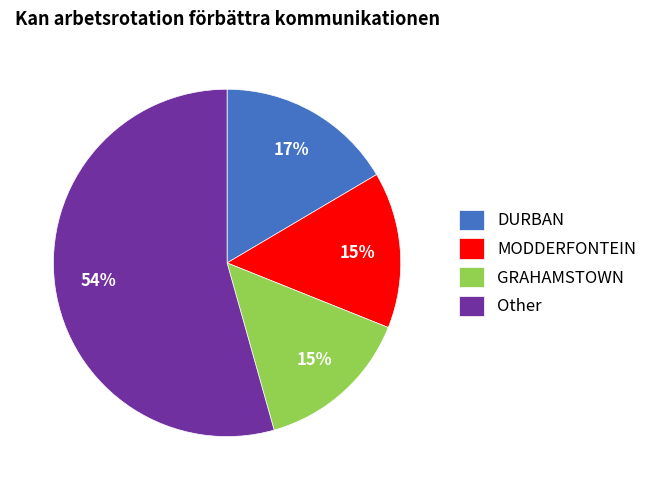

Combined, do GRAHAMSTOWN and Other account for over 50%?

Yes